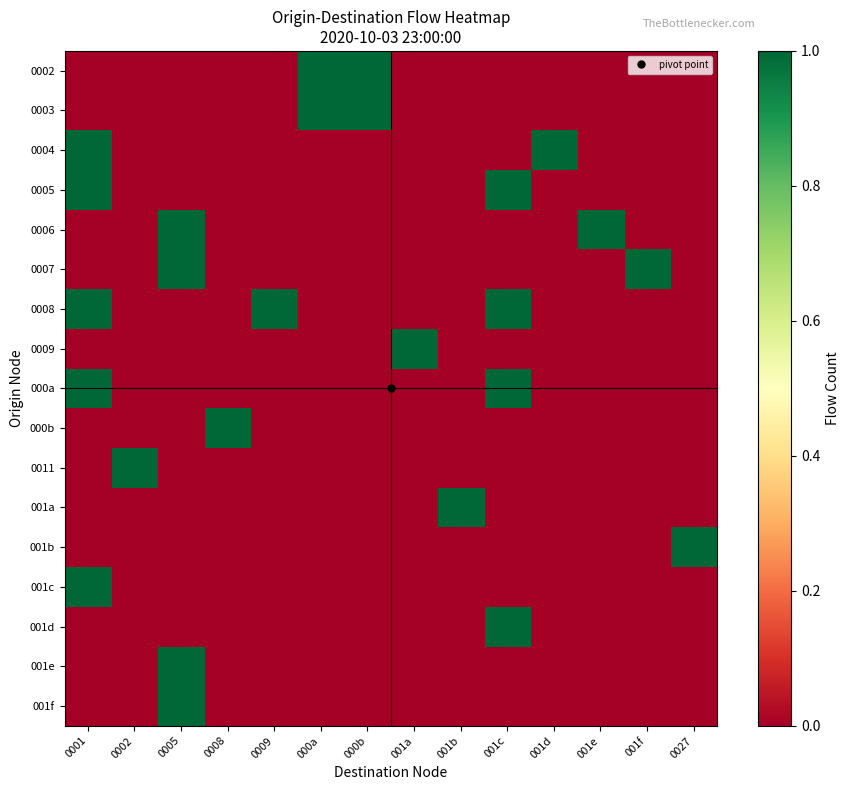

How many series are shown in this chart?

17